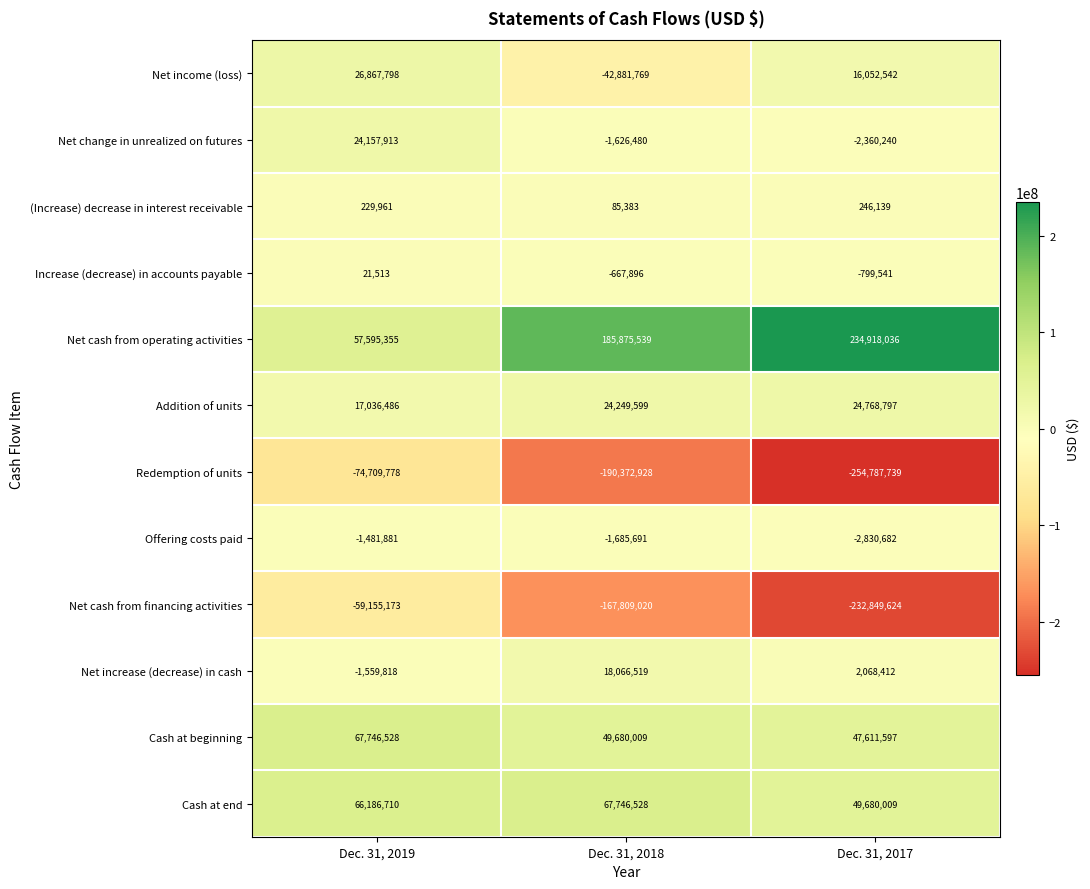

What is the minimum value shown in the chart?

-254787739